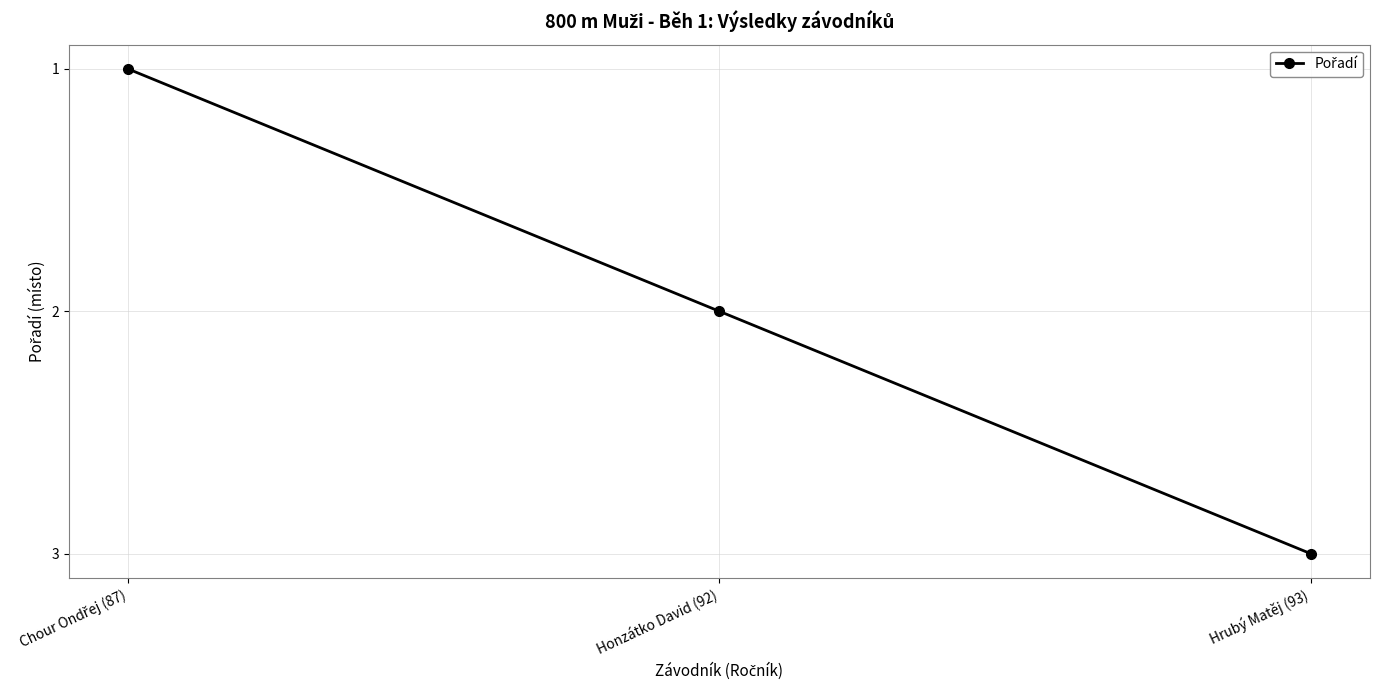

What is the sum of the values at Hrubý Matěj (93) and Honzátko David (92)?

5